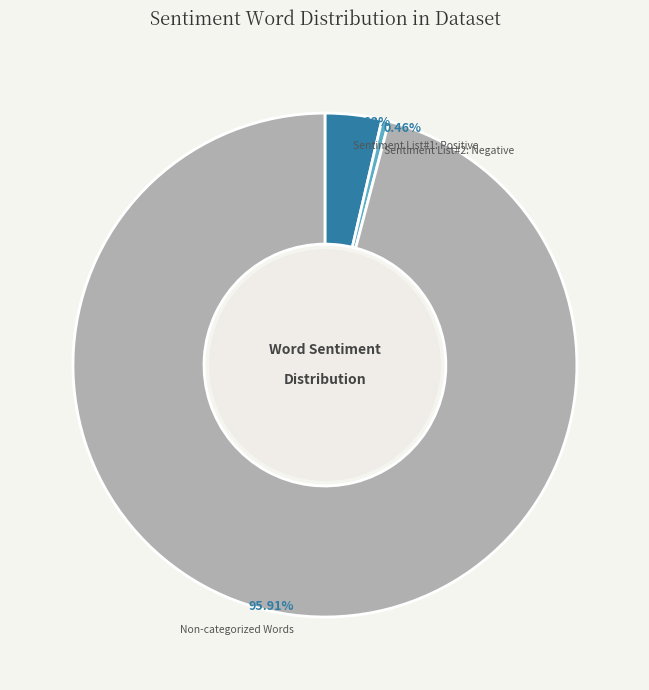

Is there any slice that represents more than half of the pie?

Yes